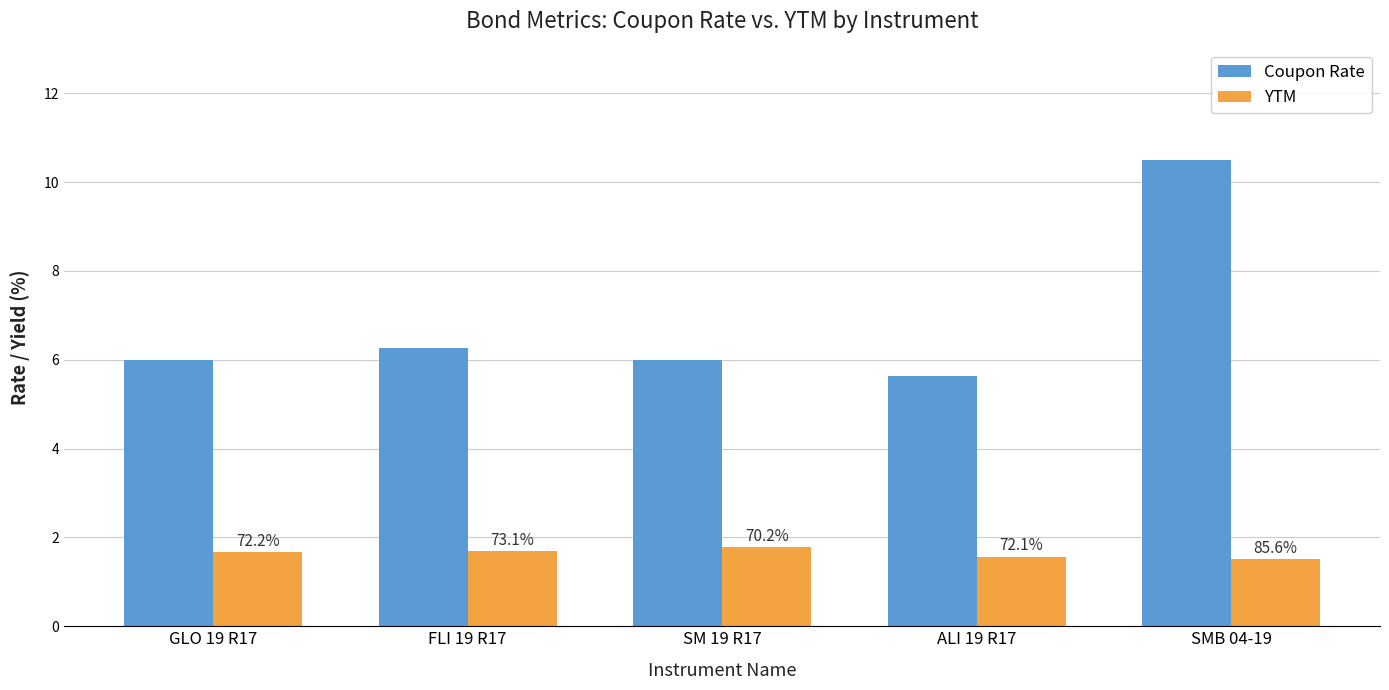

Which category has the lowest value in the YTM series?

SMB 04-19